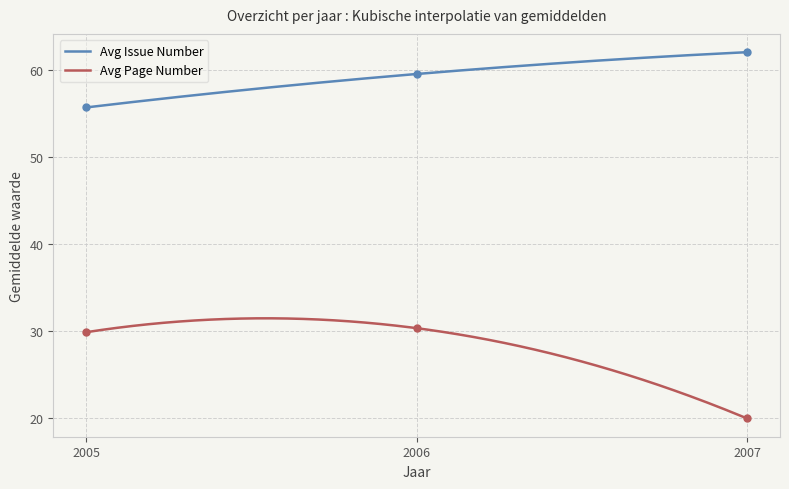

Which series reaches the maximum Y coordinate?

Avg Issue Number